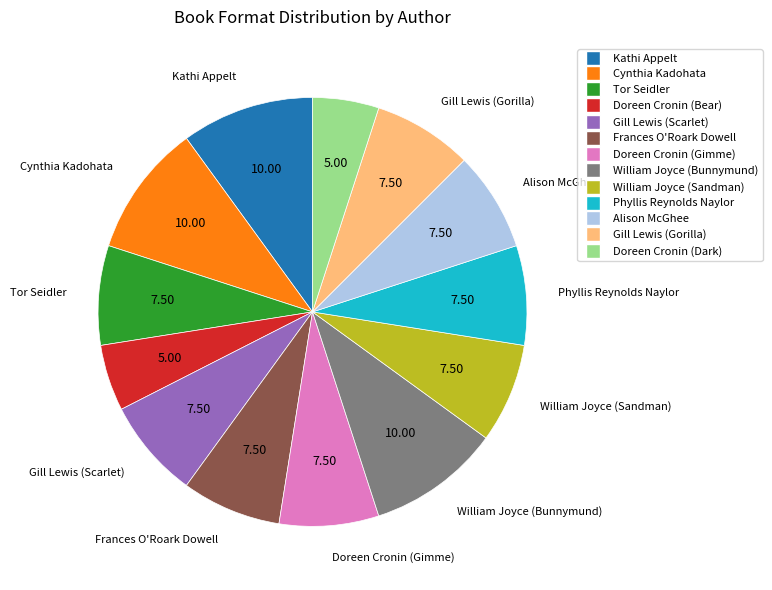

True or false: William Joyce (Bunnymund) accounts for 10% of the total.

True